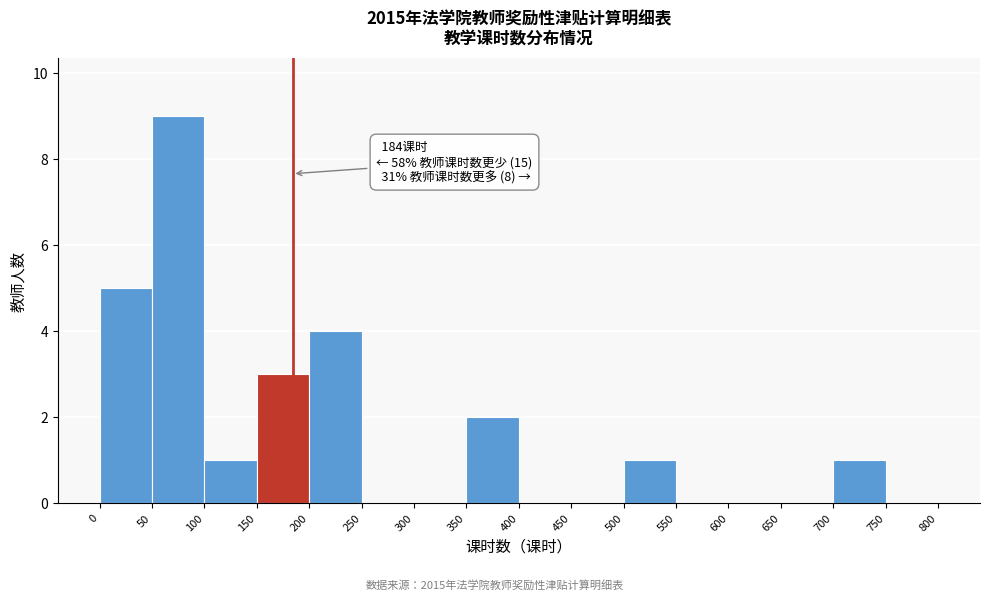

Which range on the x-axis has the tallest bar?

50 to 100